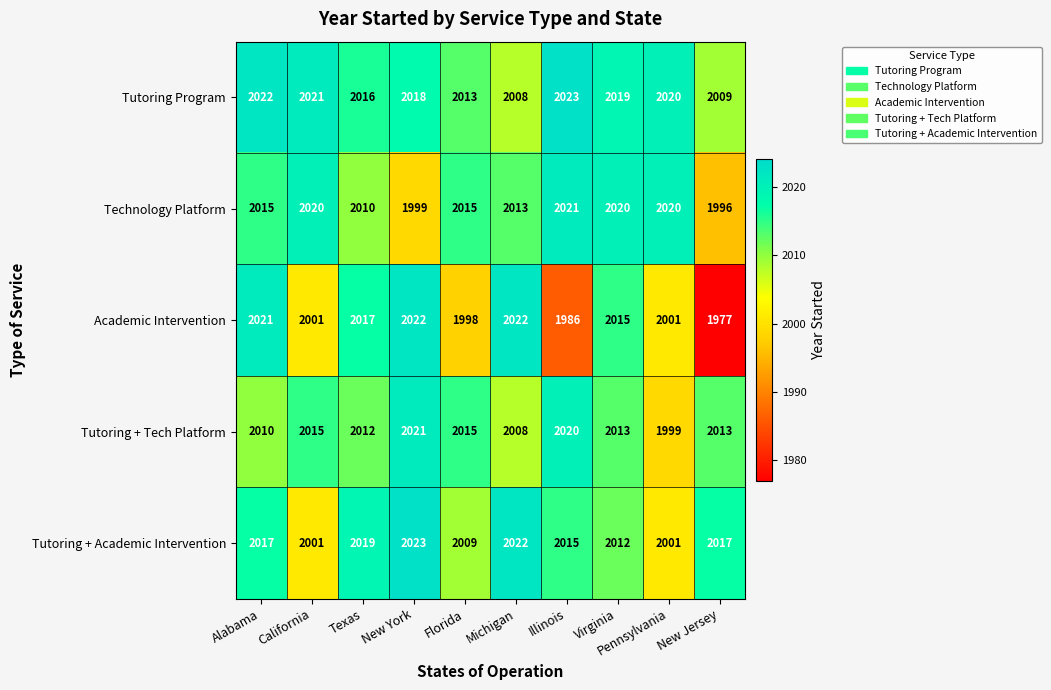

What is the spread (max minus min) of values at Texas?

9